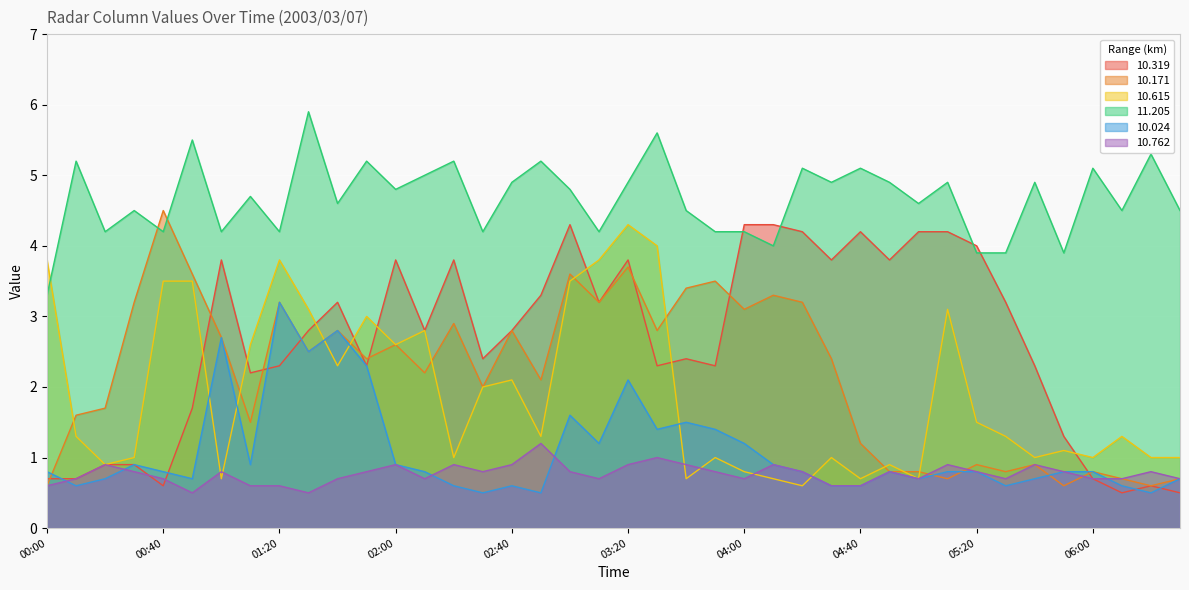

What are all the series names shown in the legend?

10.319, 10.171, 10.615, 11.205, 10.024, 10.762